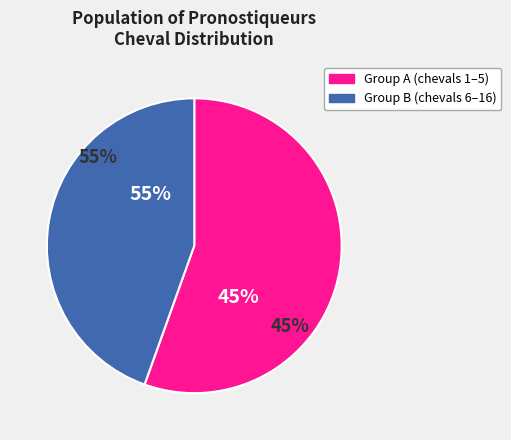

How much of the chart is everything except 10?

90.0%